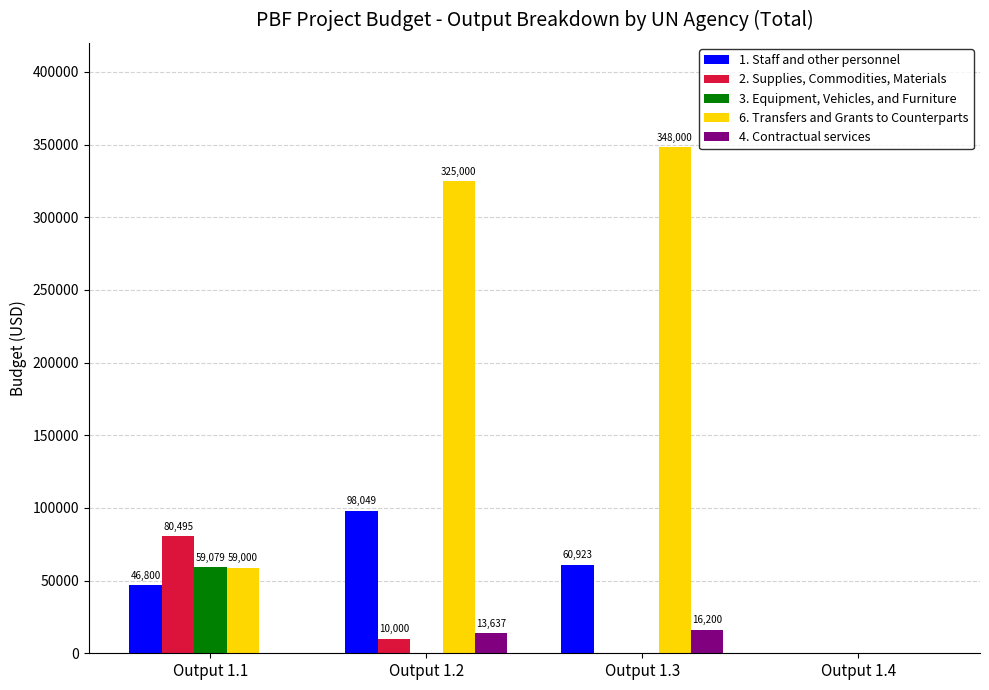

How many groups of bars are there?

4